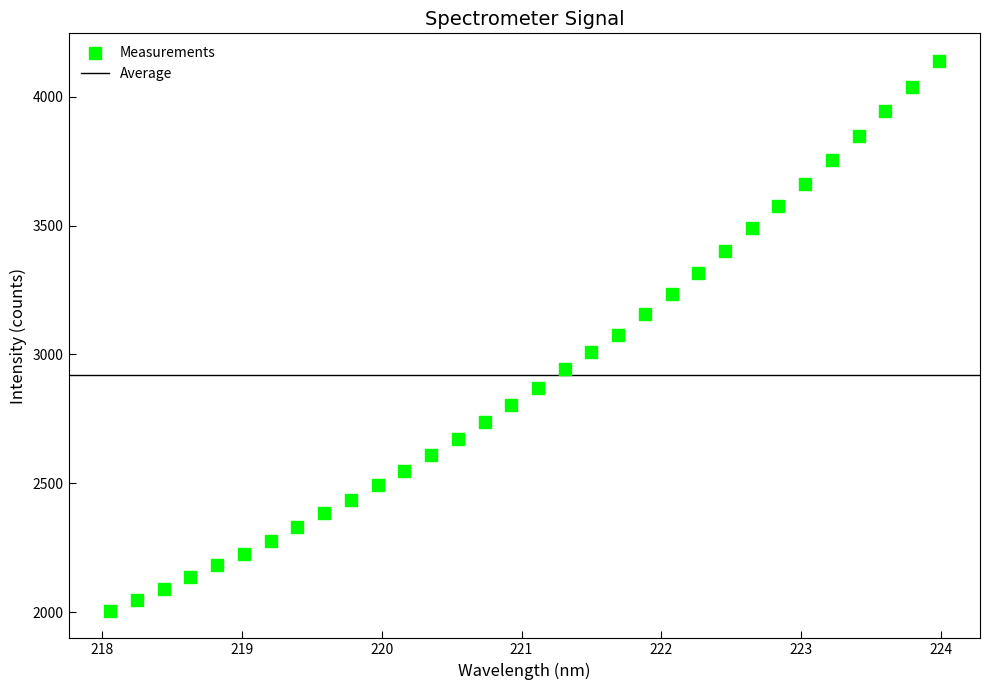

What is the range of Y values (max minus min)?

2133.5